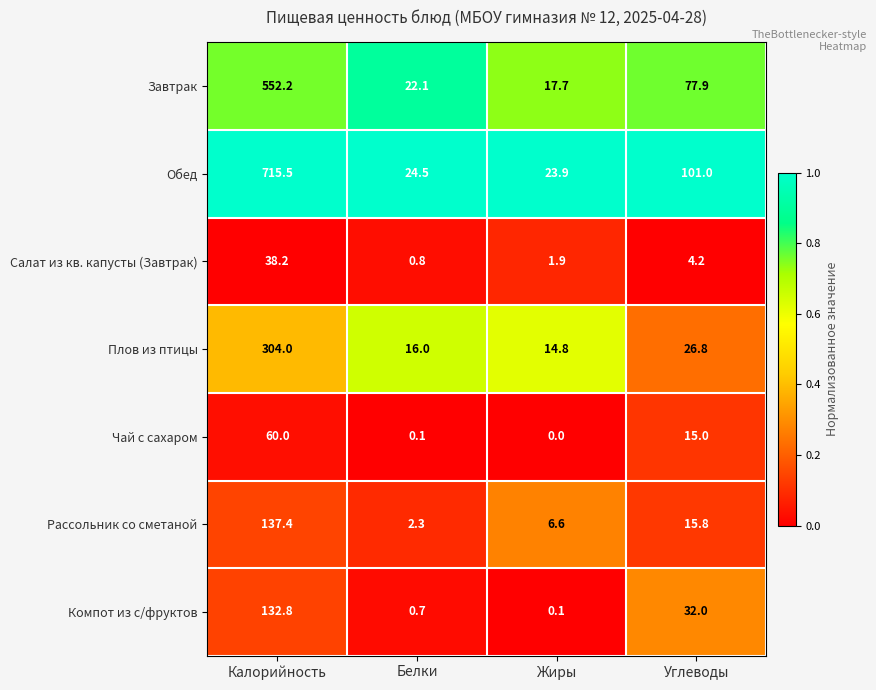

List the labels in order of Обед value, largest first.

Калорийность, Углеводы, Белки, Жиры